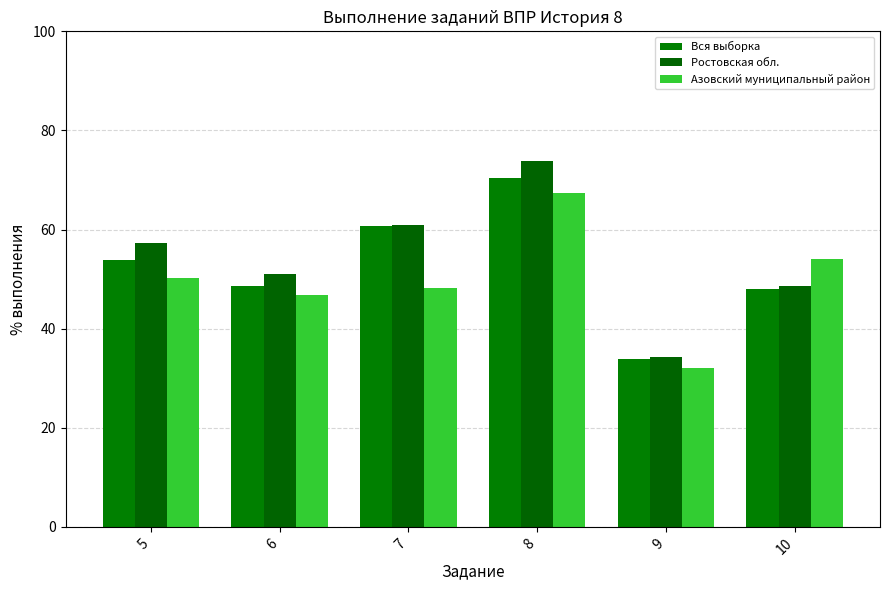

What is the total value across all series at 5?

161.4